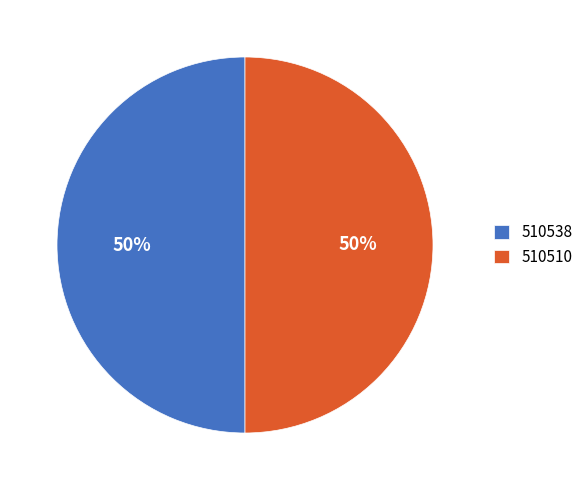

Do 510510 and 510538 together represent more than half of the pie?

Yes